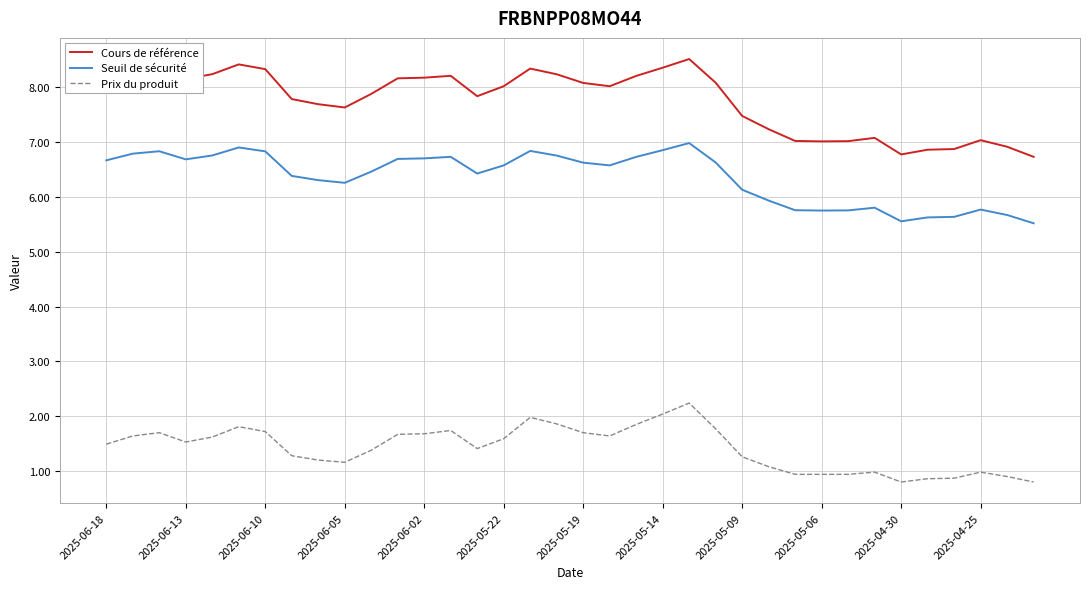

Which series has the widest spread of values?

Cours de référence